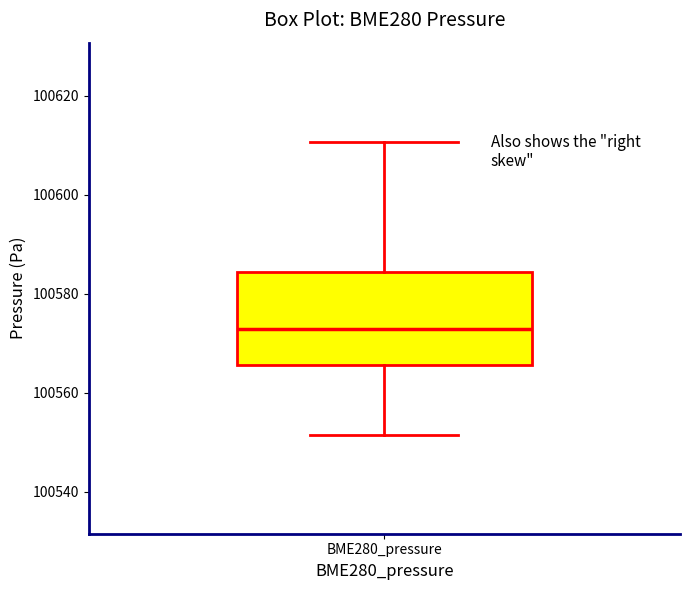

Where is the lower edge of the box for BME280_pressure on the y-axis? The values are not printed on the chart, so give them approximately, as read against the axis.

100566